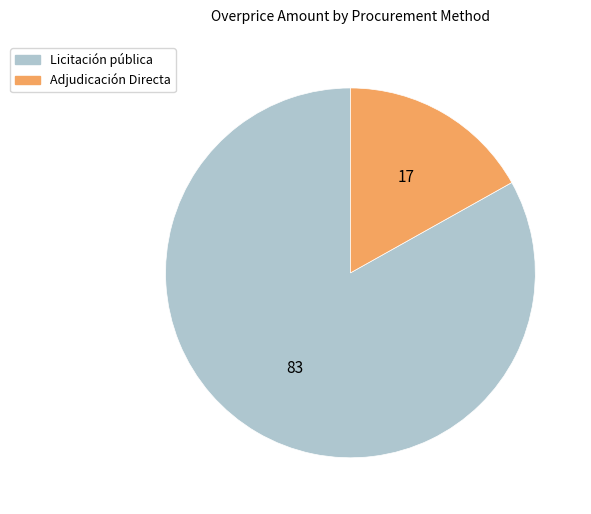

True or false: Adjudicación Directa accounts for 17% of the total.

True